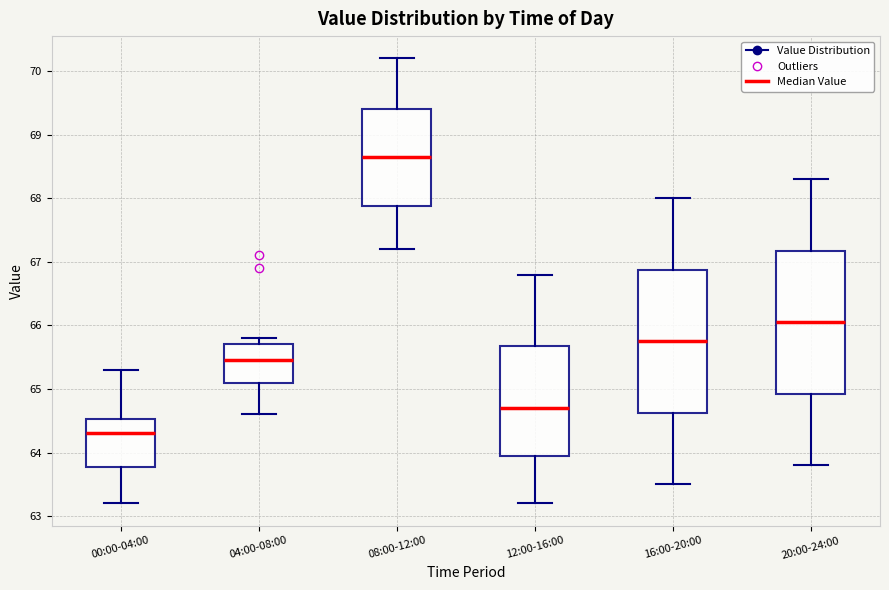

Reading left to right, transcribe this box plot: for each box, give where its median line is, the range the box spans, and where its two whiskers end, as read against the y-axis. The values are not printed on the chart, so give them approximately, as read against the axis.

00:00-04:00: median 64.3, box 63.8 to 64.5, whiskers 63.2 to 65.3
04:00-08:00: median 65.5, box 65.1 to 65.7, whiskers 64.6 to 65.8
08:00-12:00: median 68.7, box 67.9 to 69.4, whiskers 67.2 to 70.2
12:00-16:00: median 64.7, box 64.0 to 65.7, whiskers 63.2 to 66.8
16:00-20:00: median 65.8, box 64.6 to 66.9, whiskers 63.5 to 68.0
20:00-24:00: median 66.1, box 64.9 to 67.2, whiskers 63.8 to 68.3